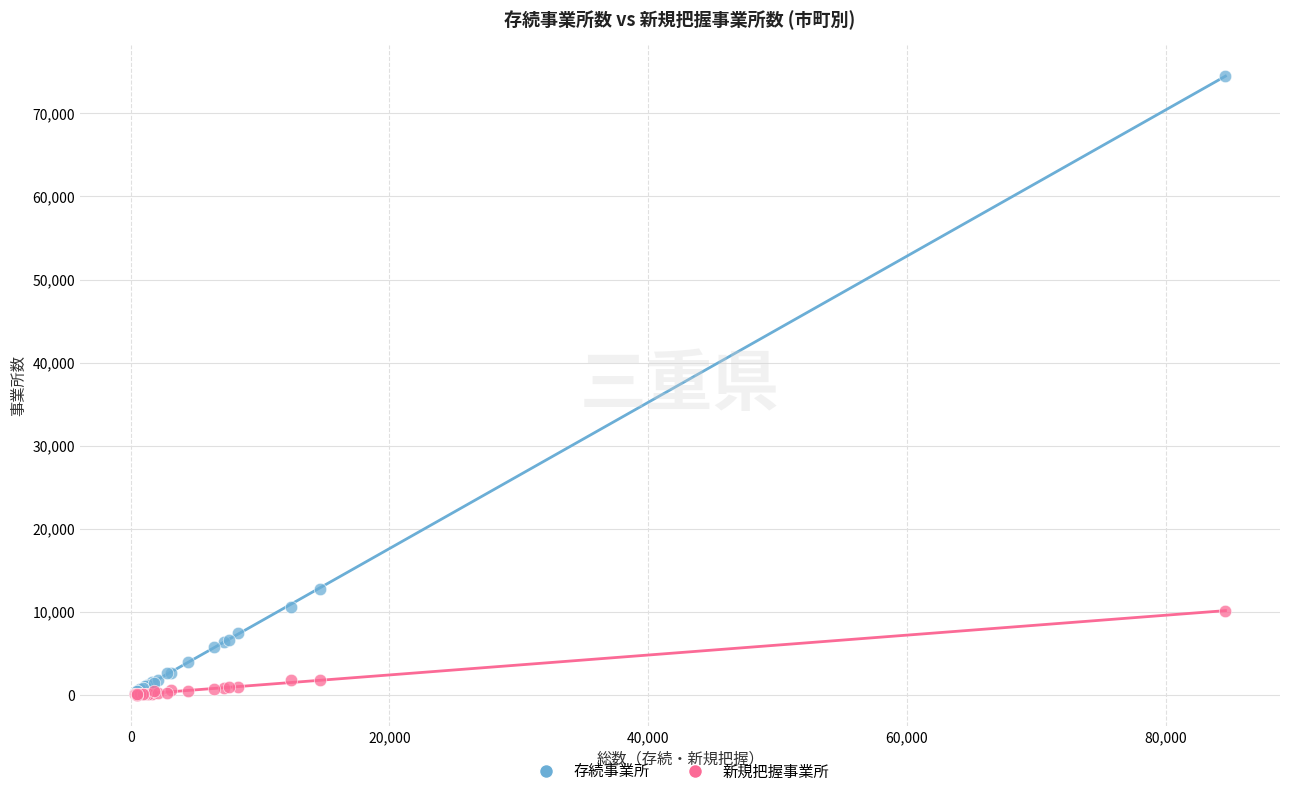

What are all the series names shown in the legend?

存続事業所, 新規把握事業所